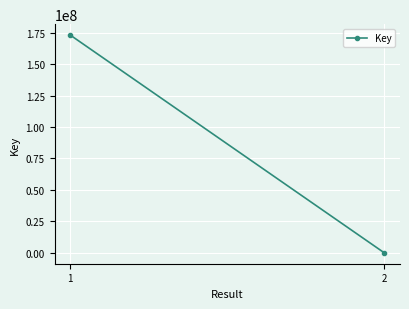

Is this an area chart (filled region under the line)?

No